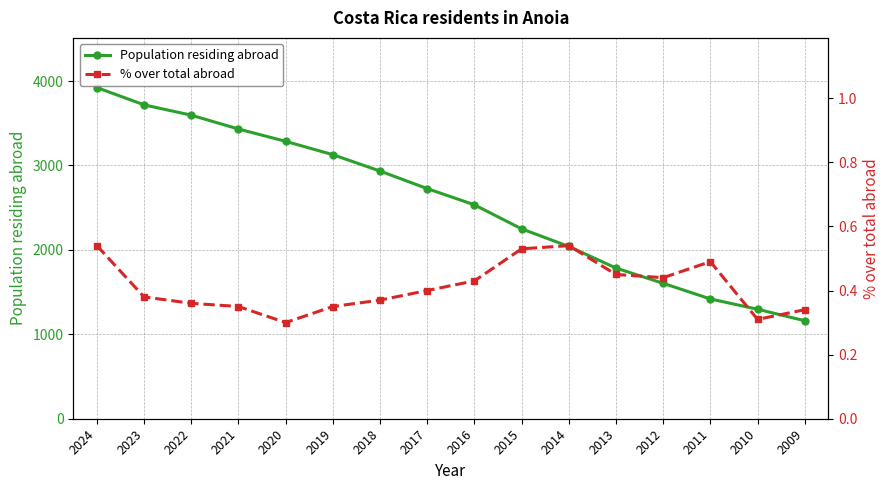

What are all the series names shown in the legend?

Population residing abroad, % over total abroad